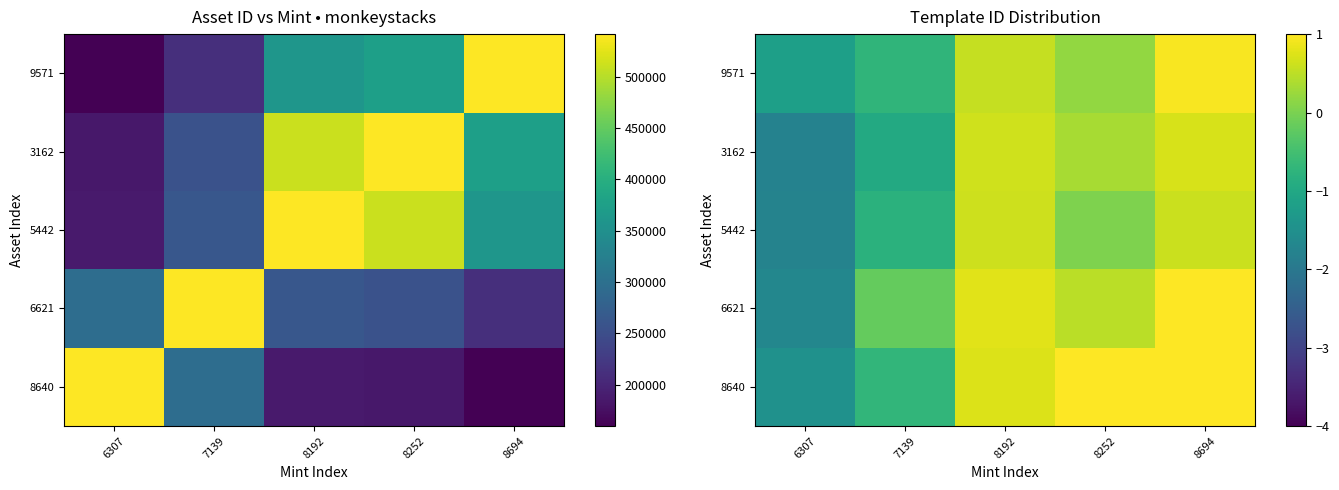

What is the difference between the highest and lowest values at 6307?

0.6